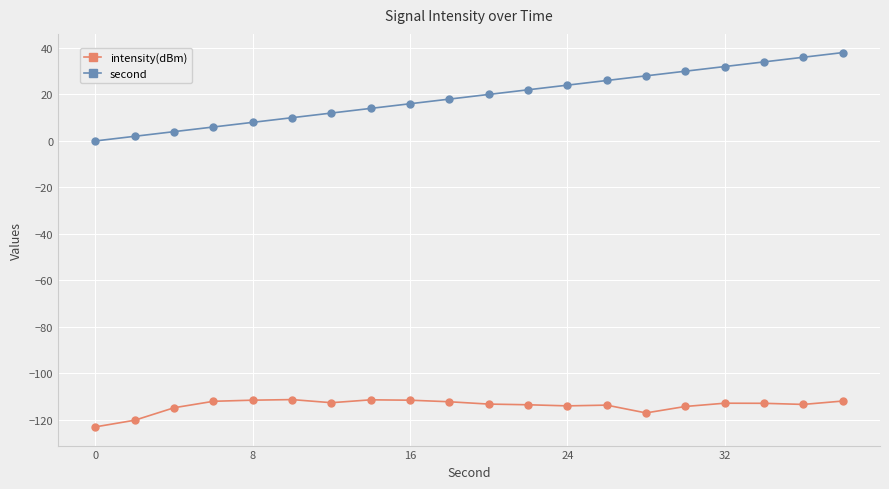

Which series has the largest total across all categories?

second